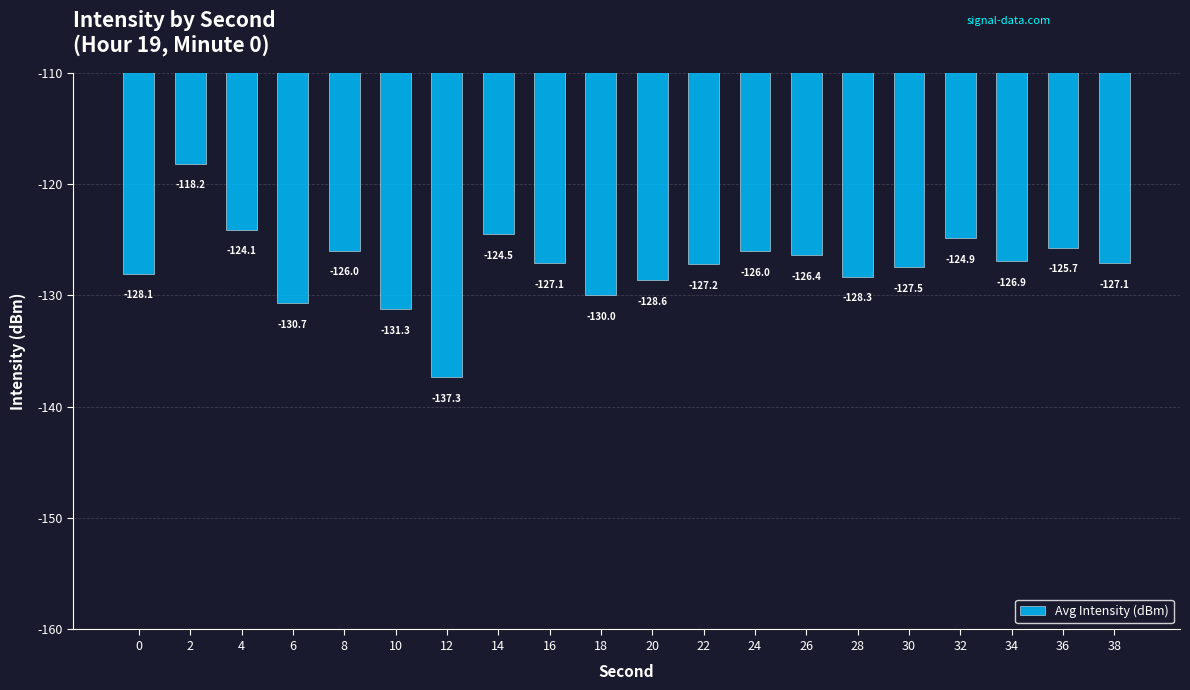

At which category does the chart reach its minimum across all series?

12